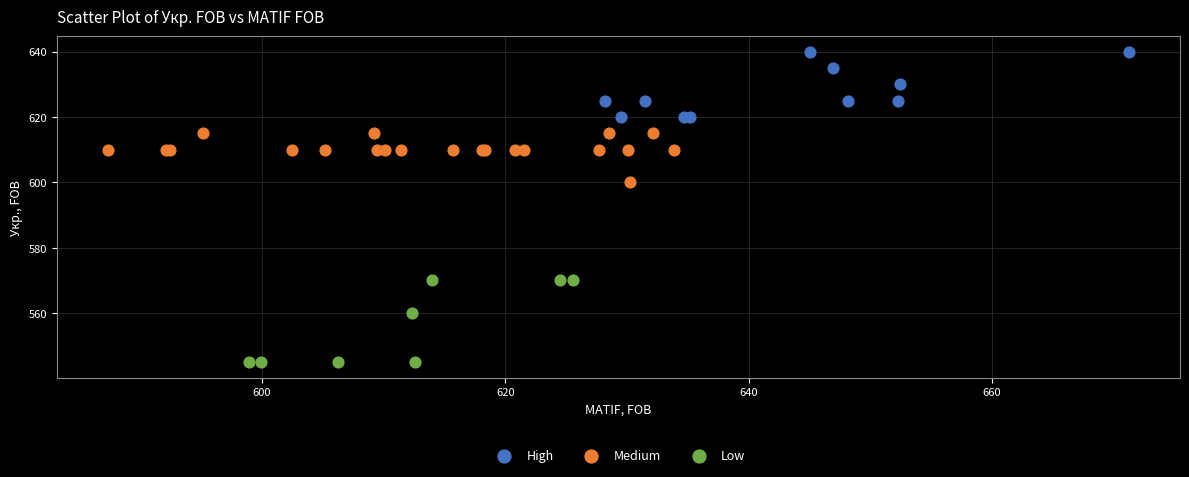

Which series contains the lowest Y value?

Low